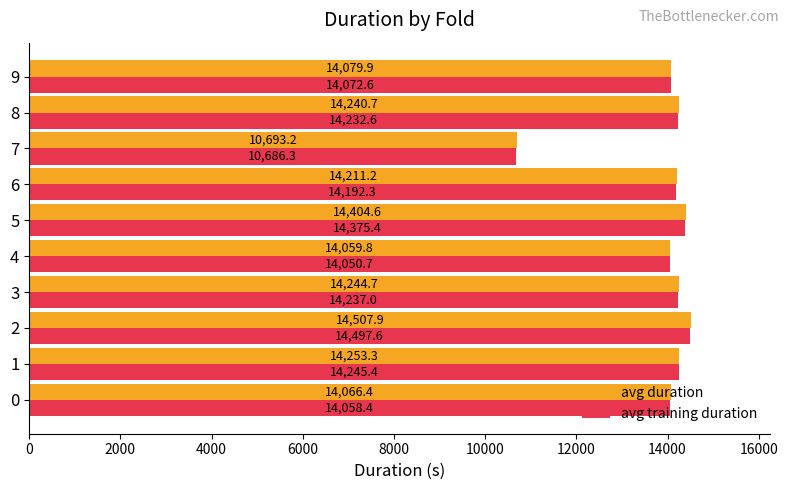

Which series has the largest total across all categories?

avg duration